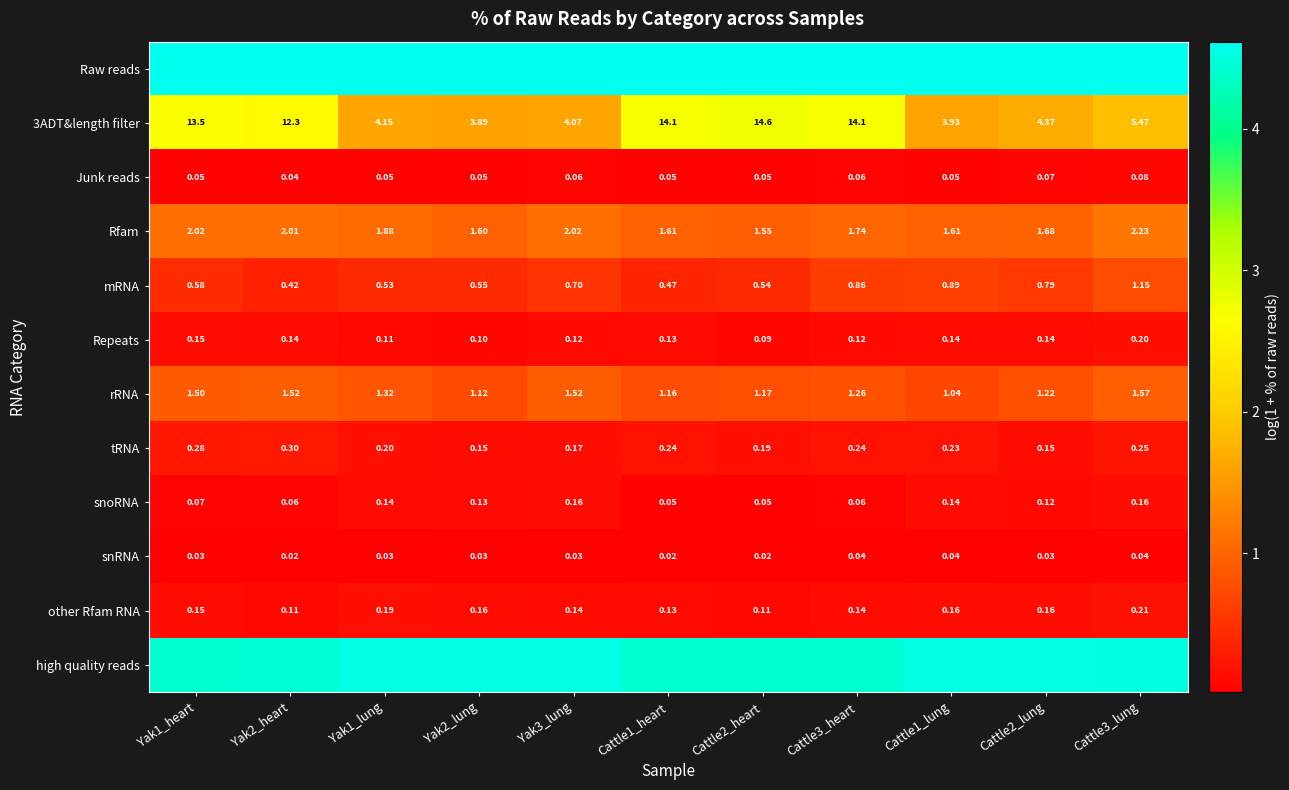

Is the value of Junk reads at Cattle1_lung greater than the value of Rfam at Yak3_lung?

No